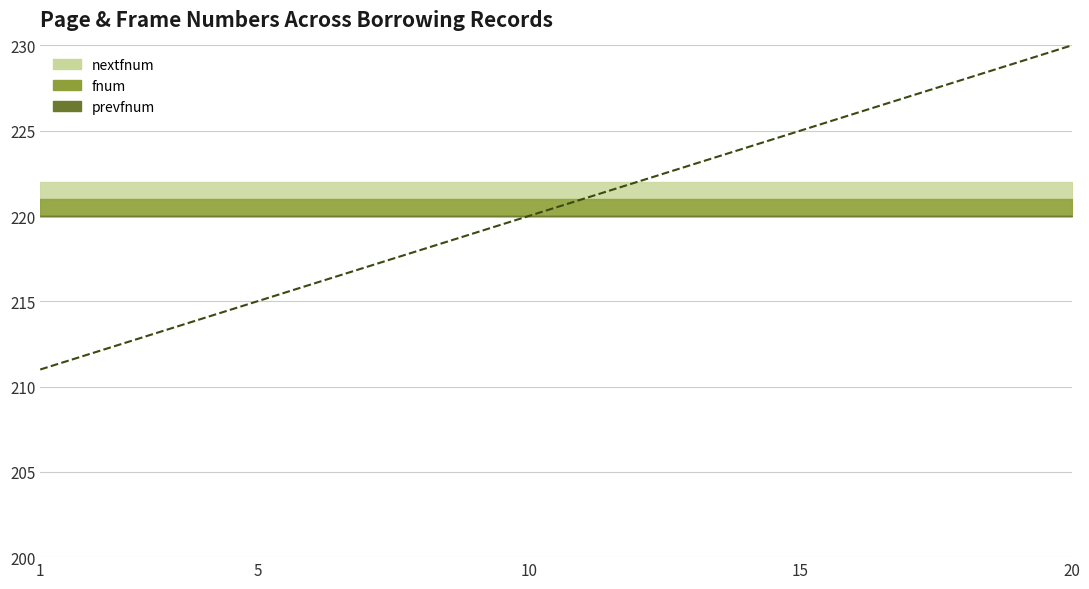

True or false: the data shows 320 at 15.

False